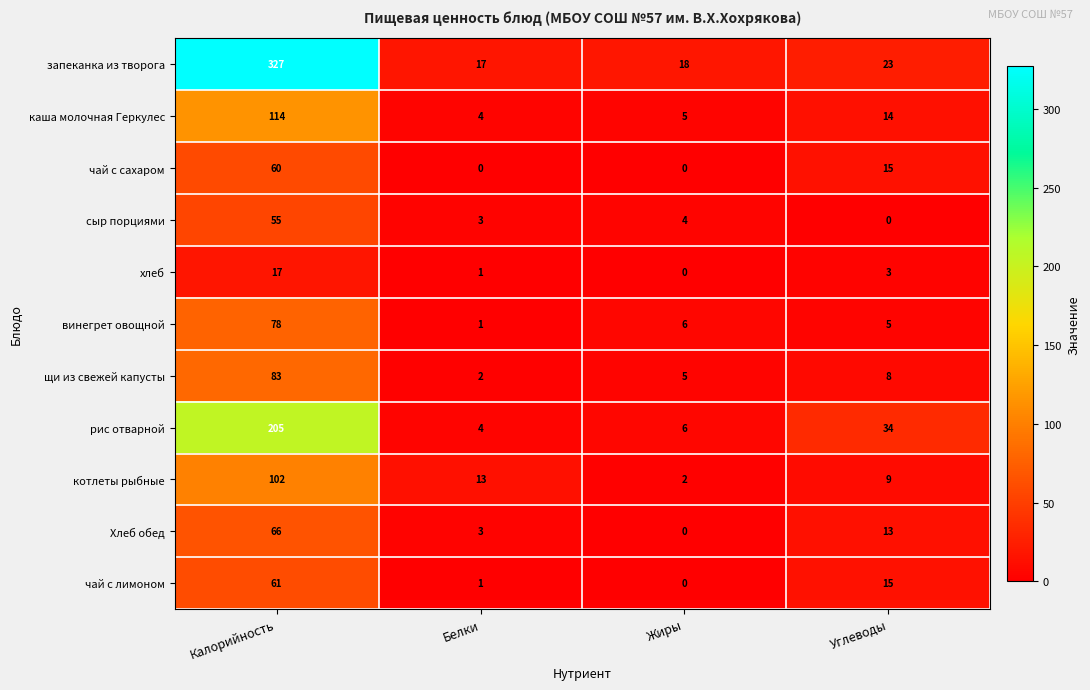

What is the sum of all винегрет овощной values?

90